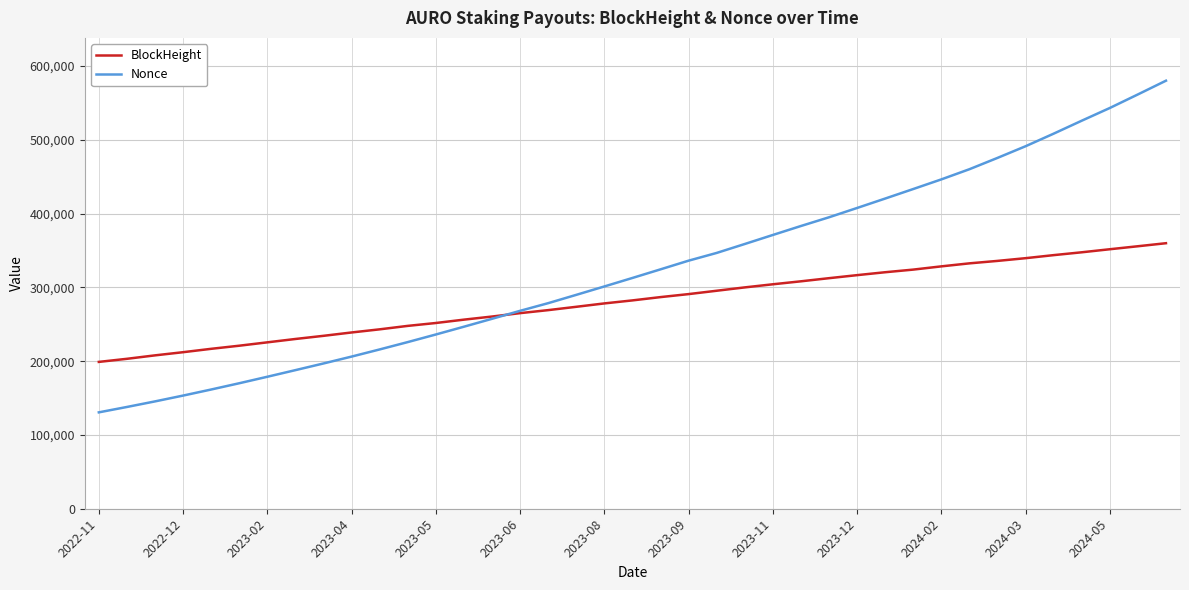

List the series in order of their peak value, highest first.

Nonce, BlockHeight